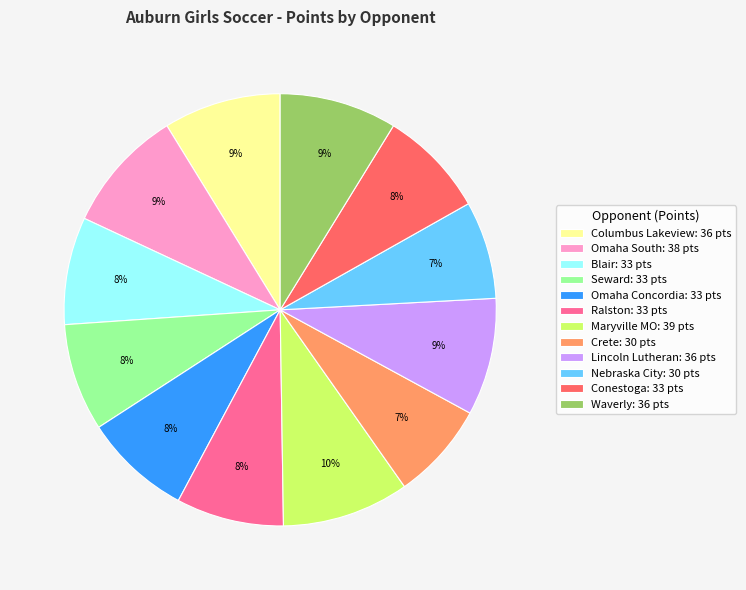

To the nearest percent, what is the difference between the Nebraska City: 30 pts and Seward: 33 pts slice percentages?

1%